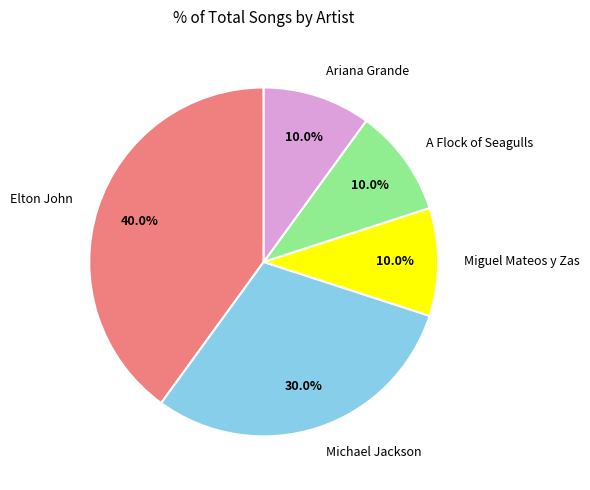

Approximately how many times larger is the value at Michael Jackson compared to Miguel Mateos y Zas?

3.0